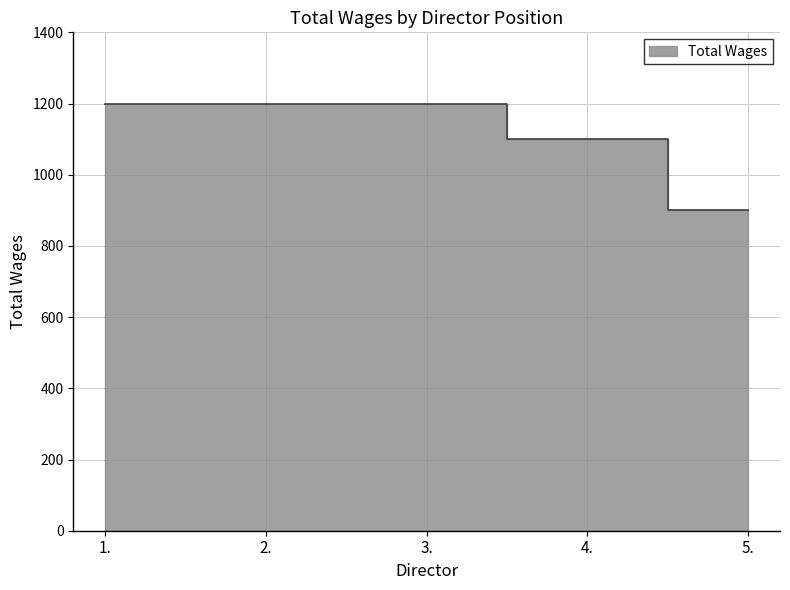

What is the change in value from 3. to 5.?

-300